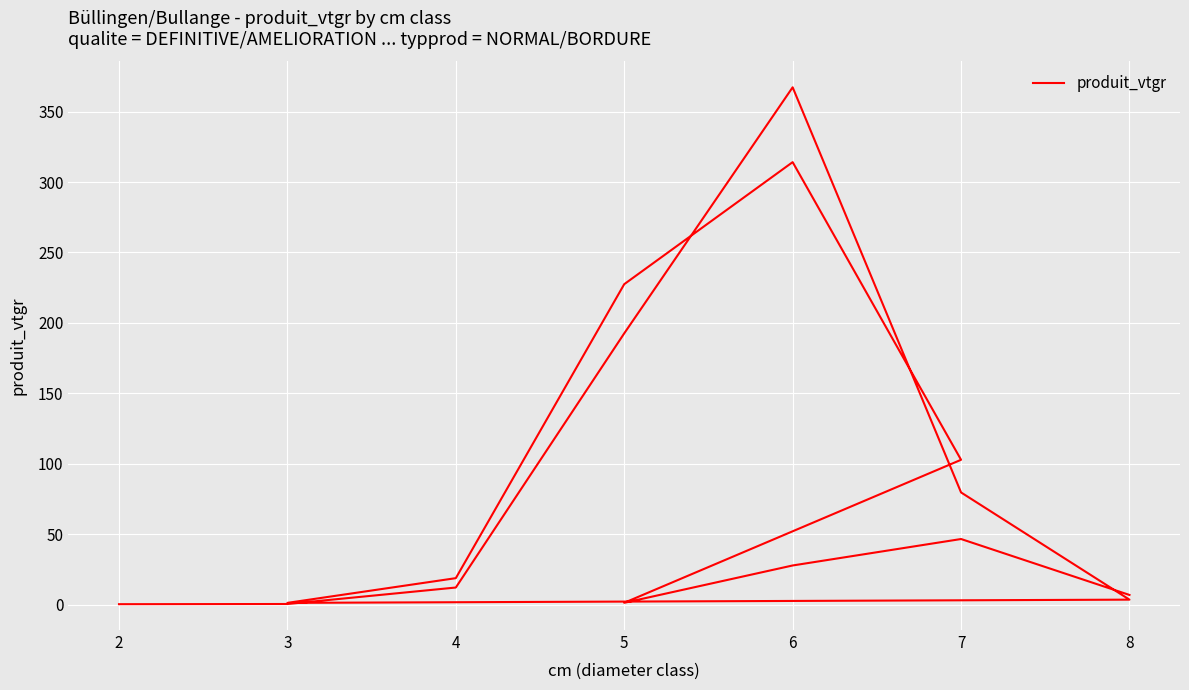

What is the label of the 13th point from the left?

5